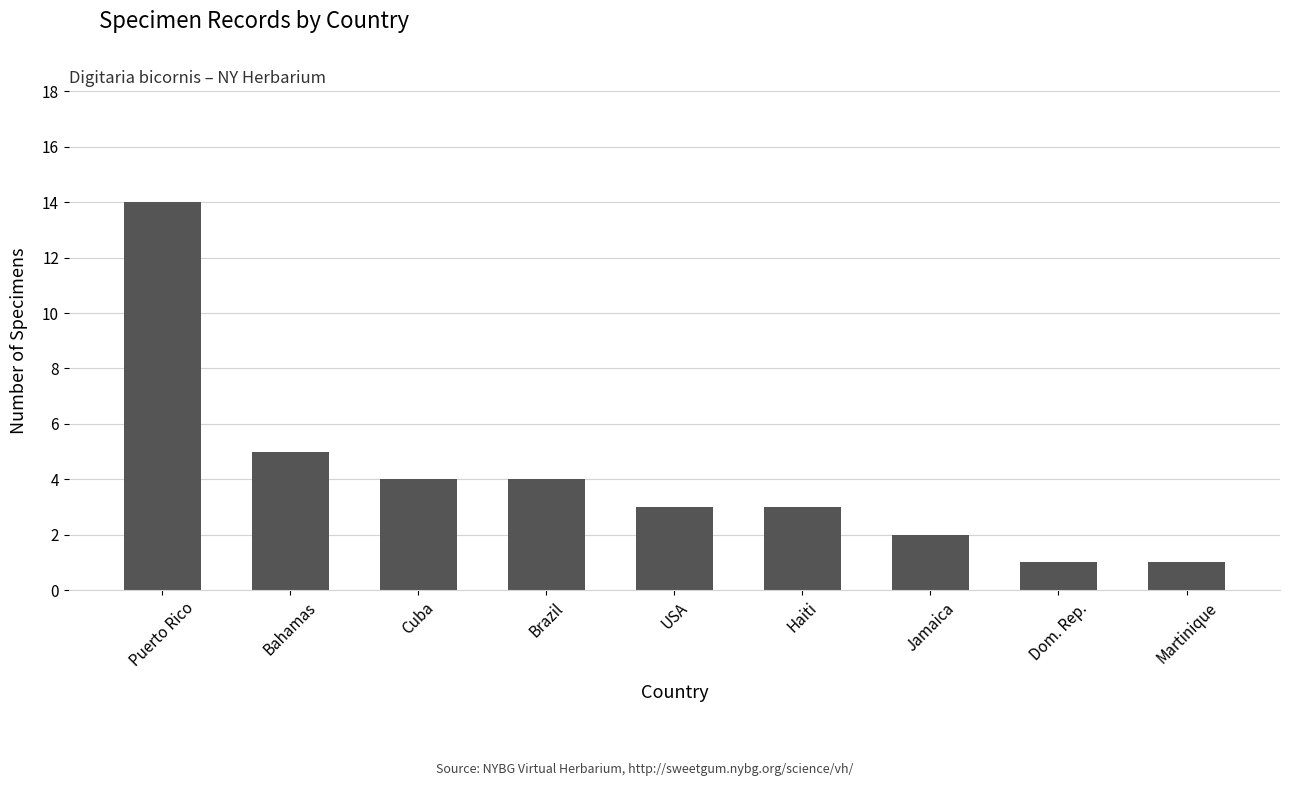

Where is the data nearest to the value 7?

Bahamas